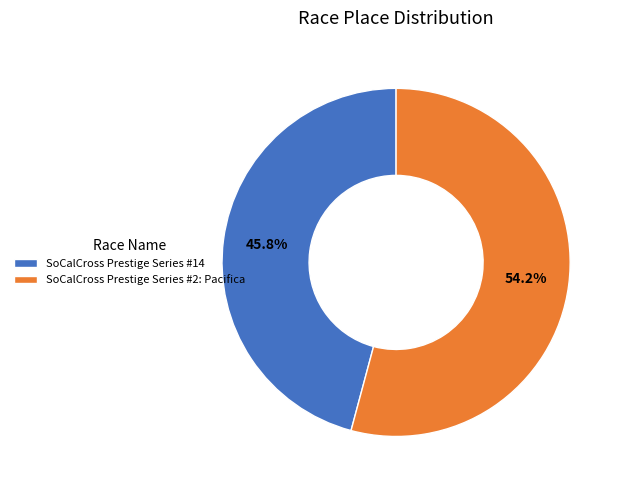

Is it true that SoCalCross Prestige Series #14 is 46% of the pie?

True